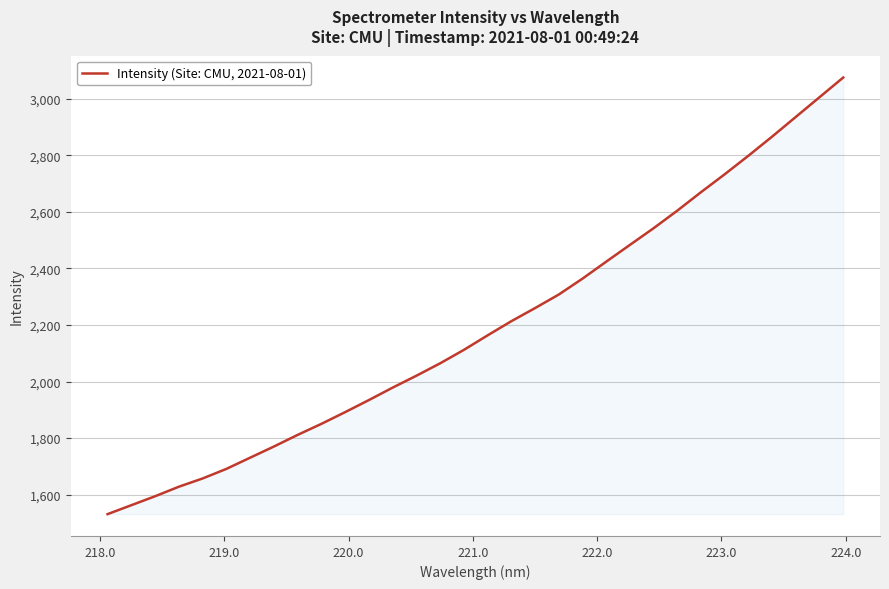

What is the smallest value displayed?

1530.9